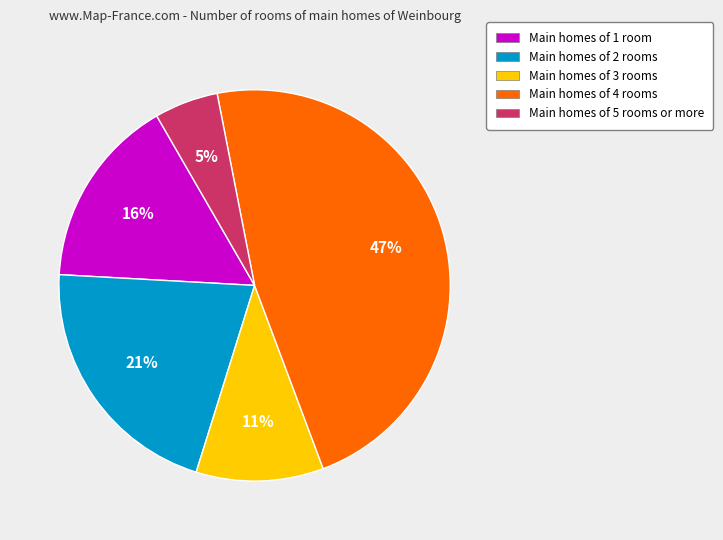

Is it true that Main homes of 2 rooms is 29% of the pie?

False